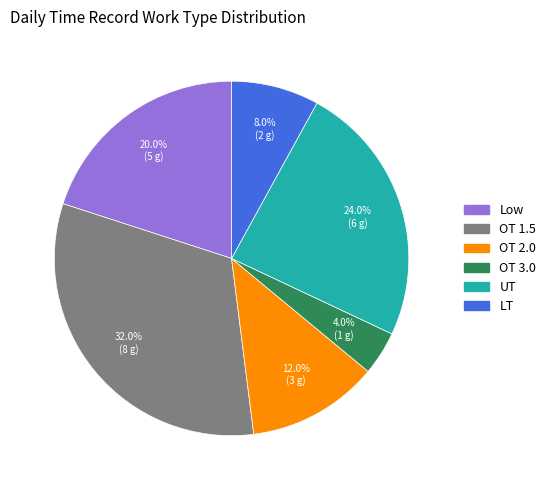

To the nearest percent, what is the difference between the largest and smallest slice percentages?

28%